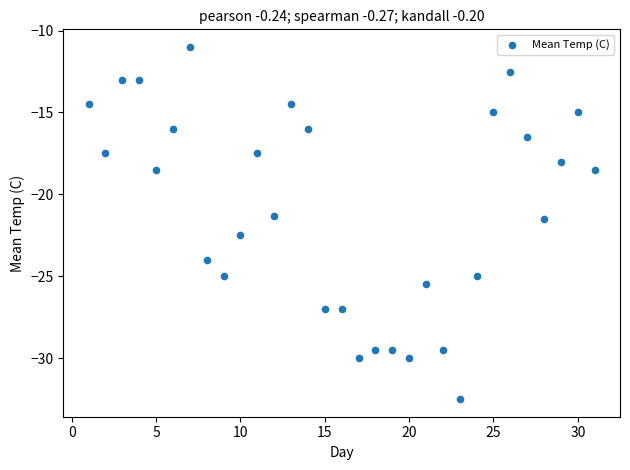

What is the range of X values (max minus min)?

30.0